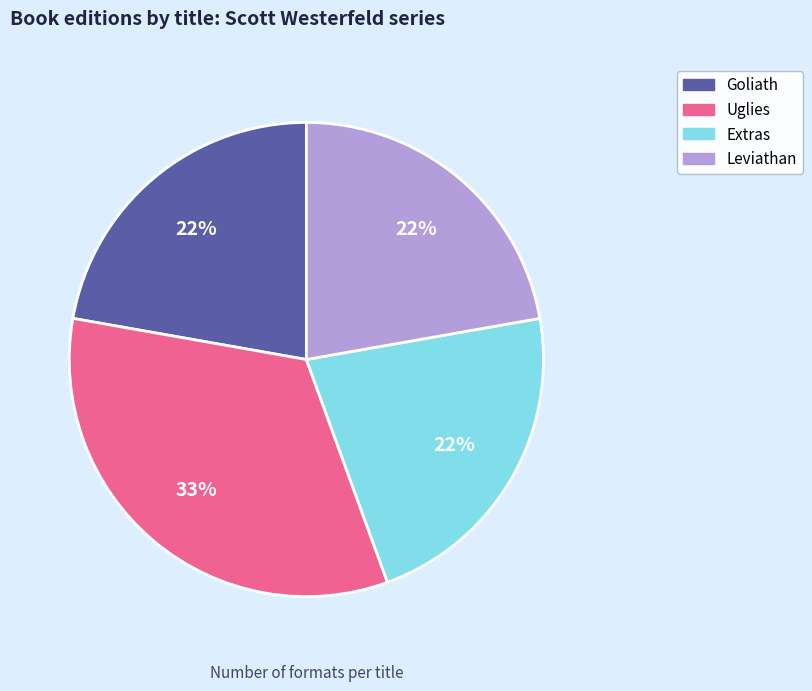

To the nearest percent, what portion does Uglies represent?

33%